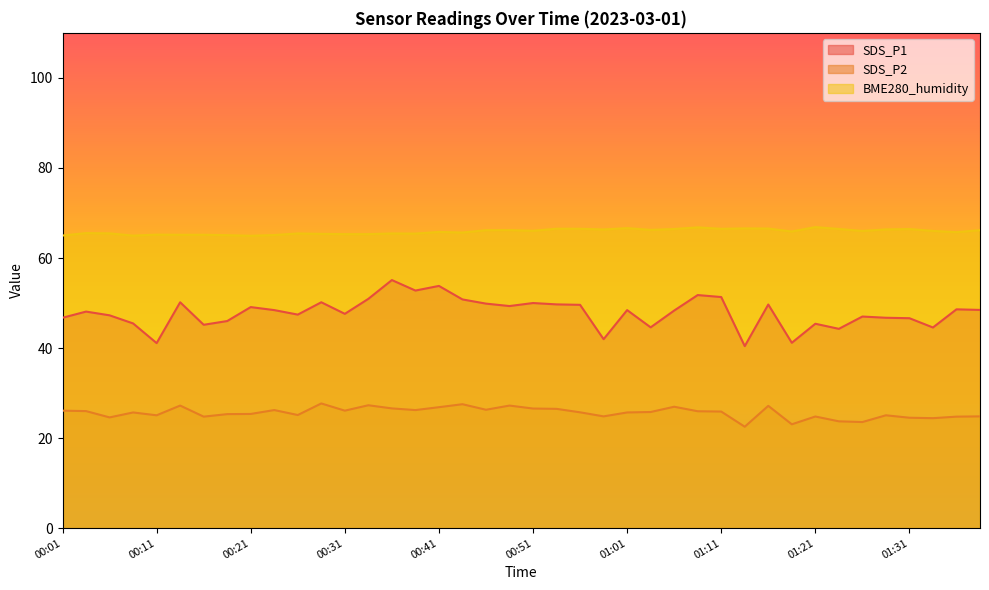

In SDS_P1, how many points are lower than both neighbors (excluding endpoints)?

12